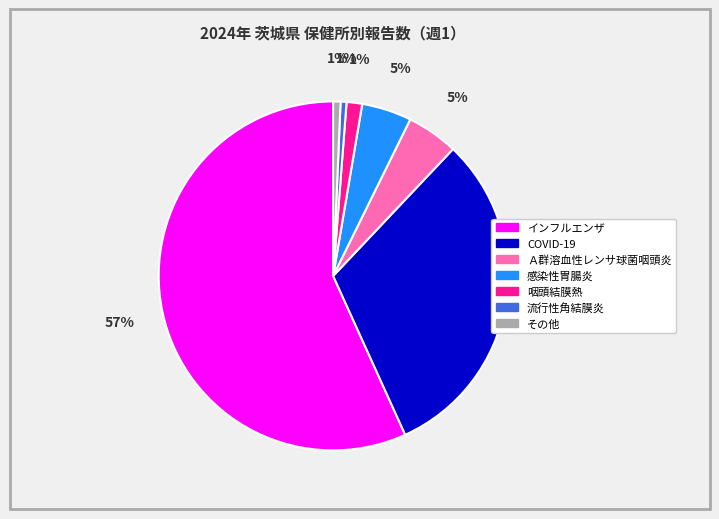

Is there a majority slice in this chart?

Yes